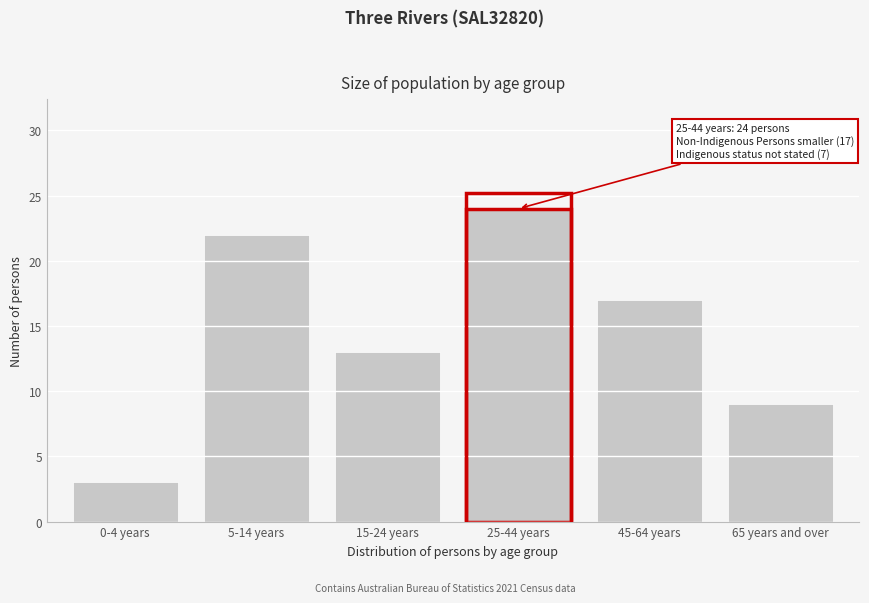

Reading left to right, list all the values displayed in this chart.

3	22	13	24	17	9